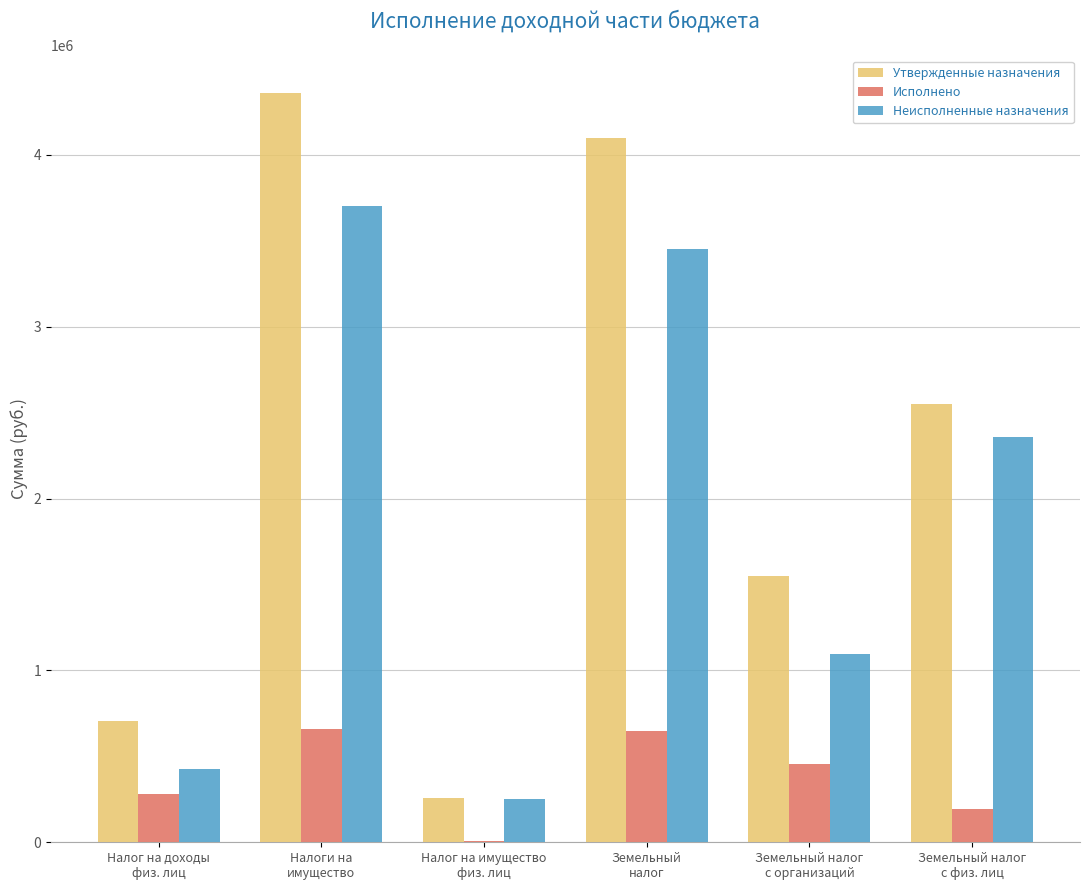

Which series has the largest total across all categories?

Утвержденные назначения